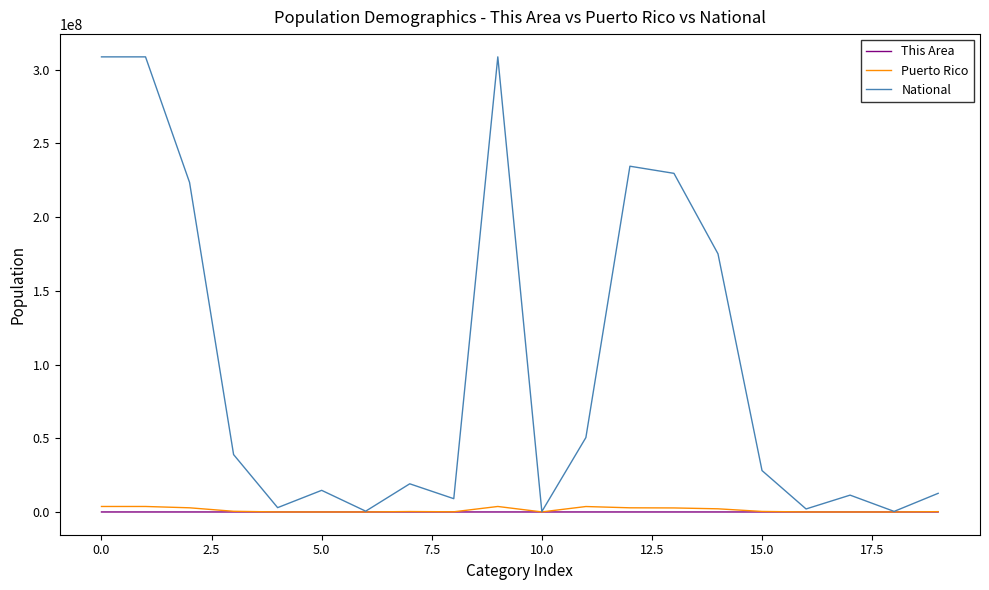

Which series has the largest total across all categories?

National